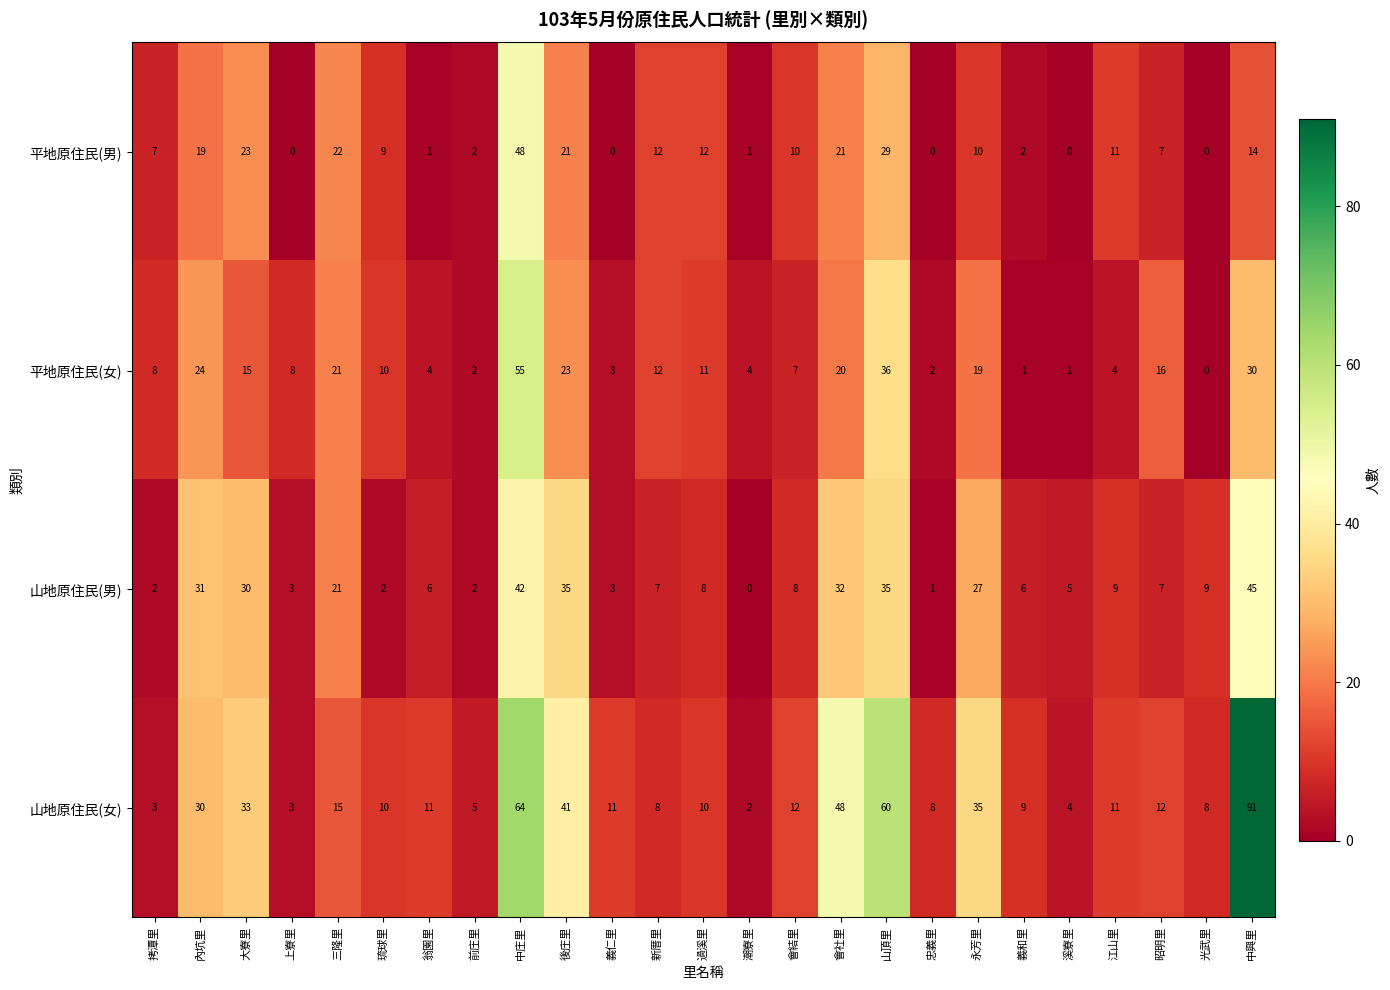

What is the total value across all series at 溪寮里?

10